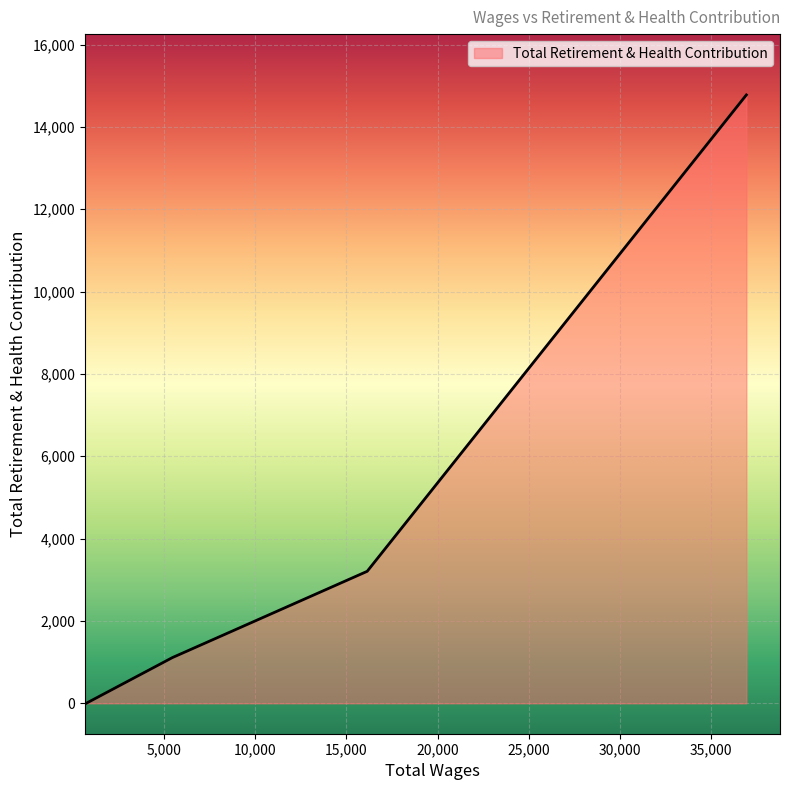

True or false: there are more than 0 points higher than both neighbors.

False